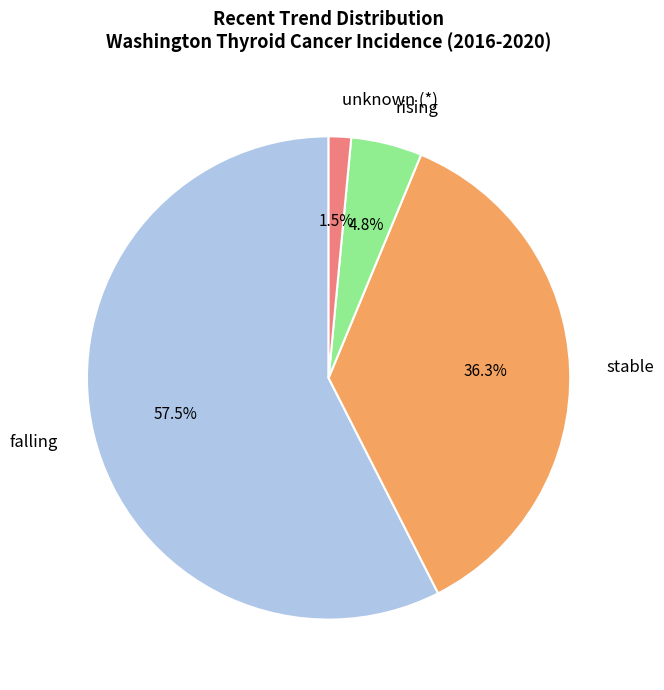

Does any single category account for the majority?

Yes